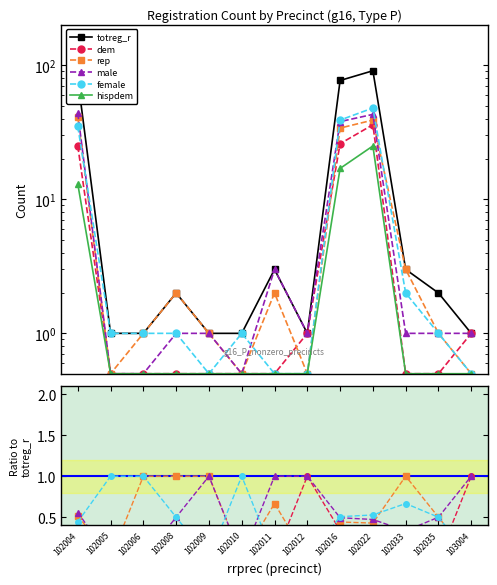

List the labels in order of hispdem value, largest first.

102022, 102016, 102004, 102005, 102006, 102008, 102009, 102010, 102011, 102012, 102033, 102035, 103004